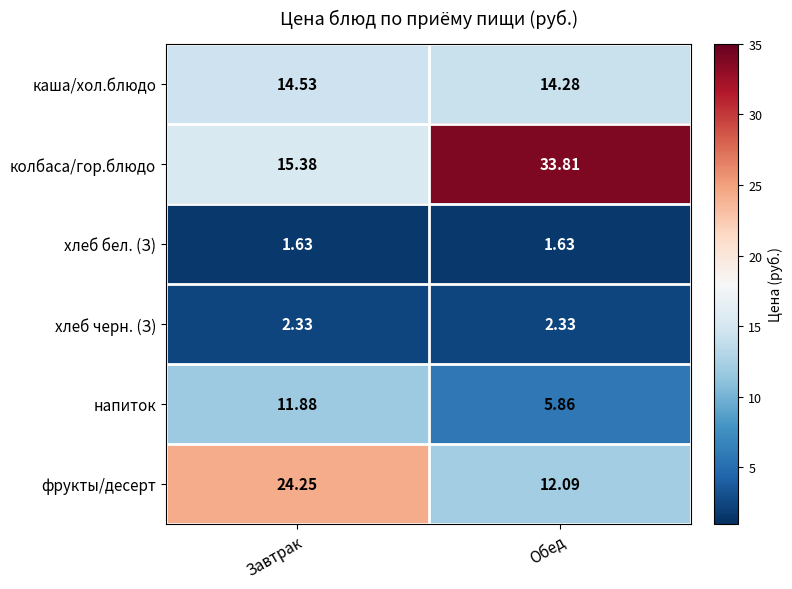

At Обед, list the series in order from smallest to largest.

хлеб бел. (З), хлеб черн. (З), напиток, фрукты/десерт, каша/хол.блюдо, колбаса/гор.блюдо